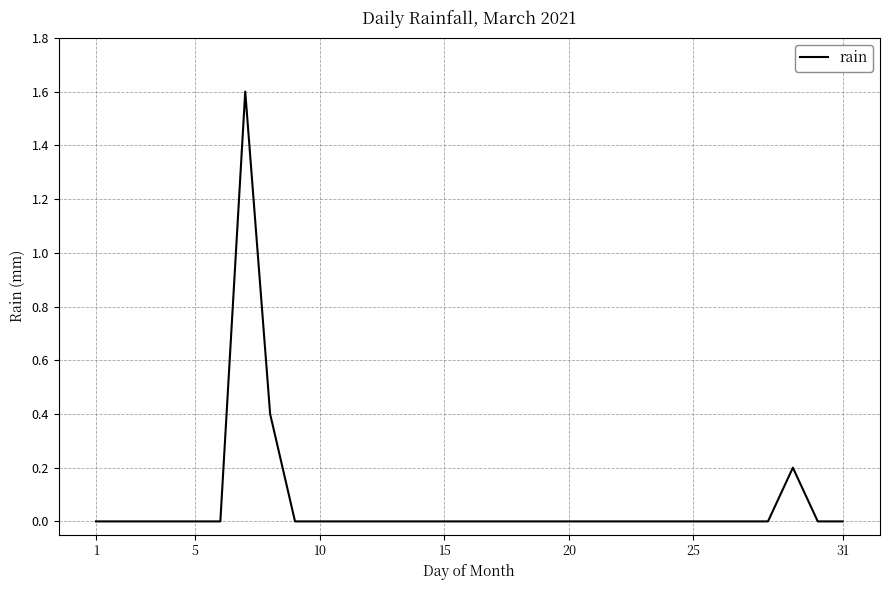

What is the difference between the maximum and minimum values?

1.6